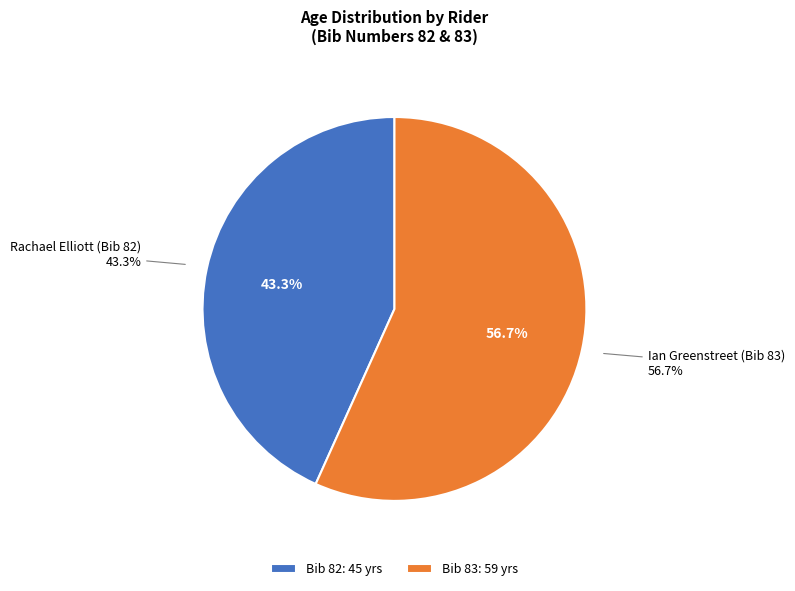

How many segments does this pie chart have?

2